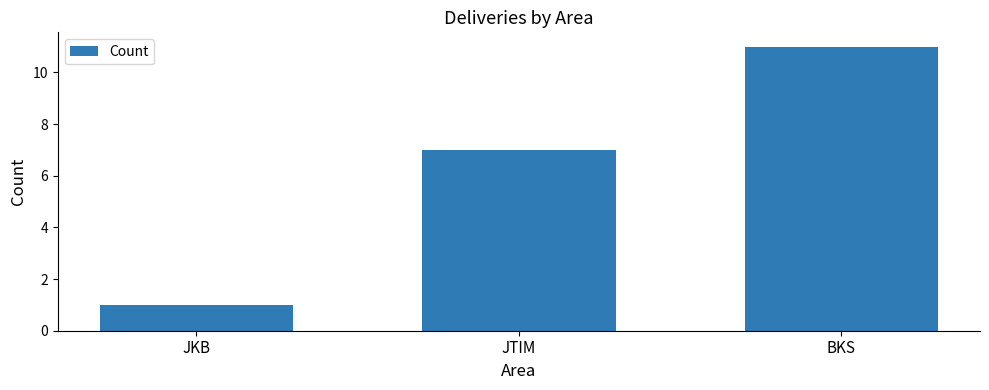

Are the bars grouped side by side (vs. stacked)?

No